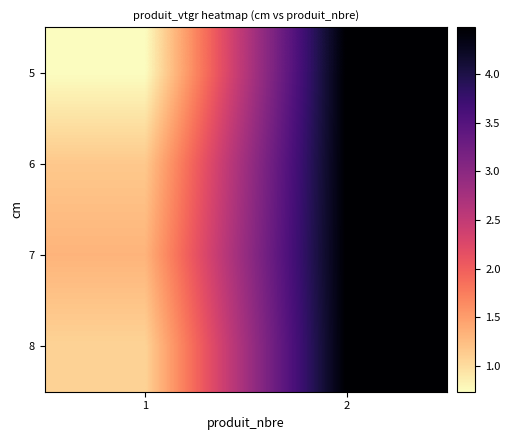

What is the minimum value shown in the chart?

0.7